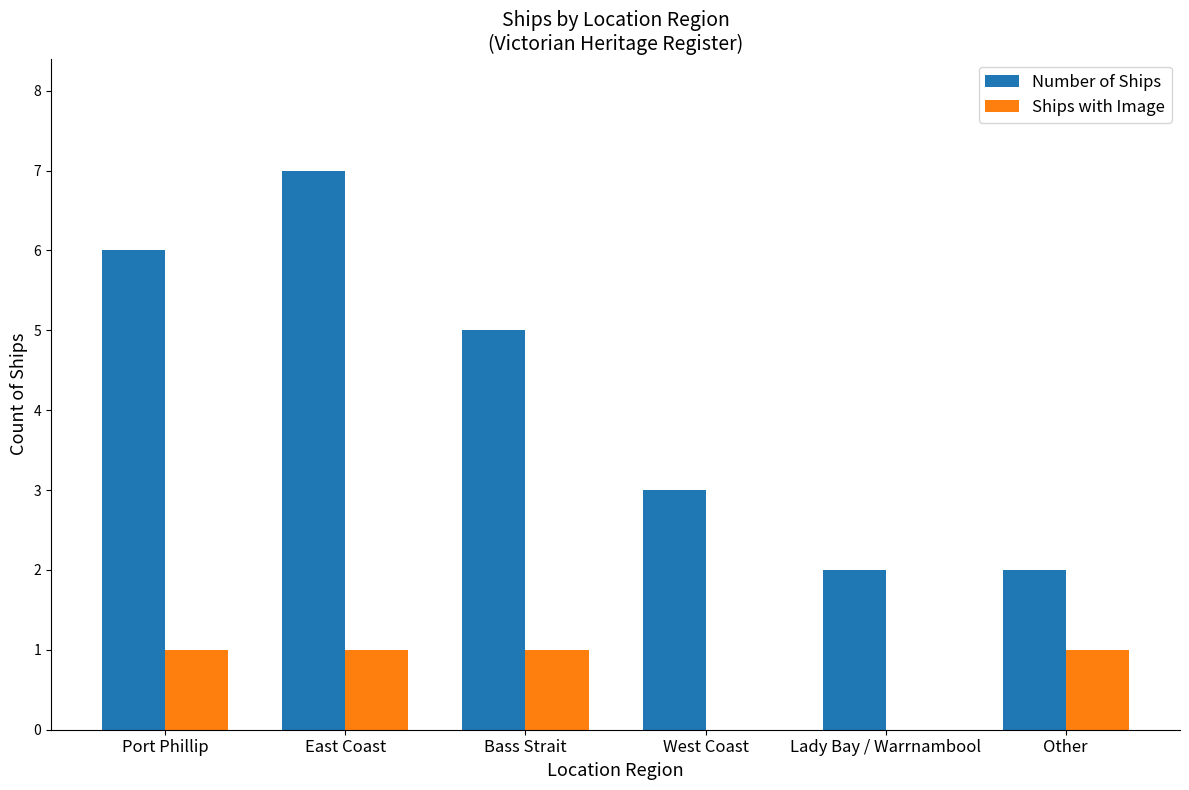

What is the sum of all Number of Ships values?

25